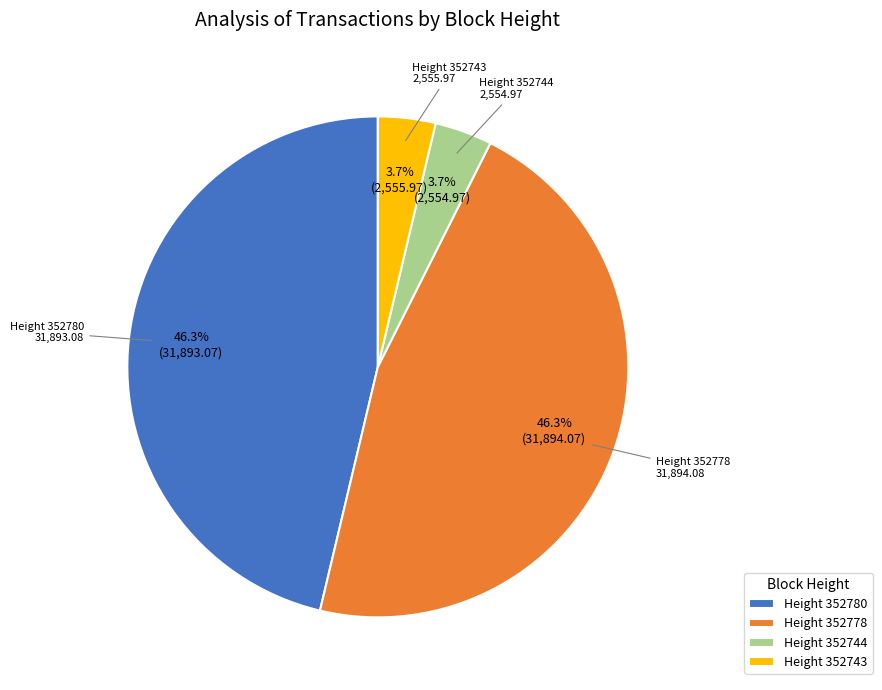

Is there a majority slice in this chart?

No